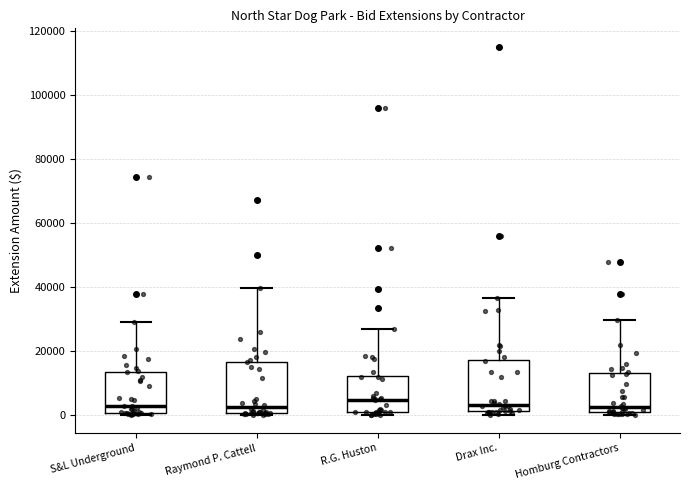

Where does the median line of the box for R.G. Huston sit on the y-axis? The values are not printed on the chart, so give them approximately, as read against the axis.

4000